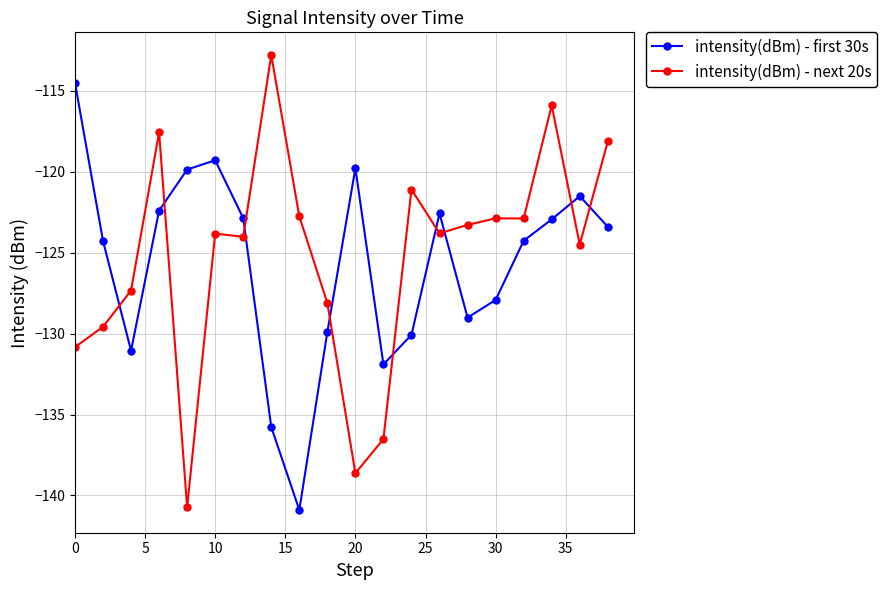

Which series has the largest total across all categories?

intensity(dBm) - next 20s